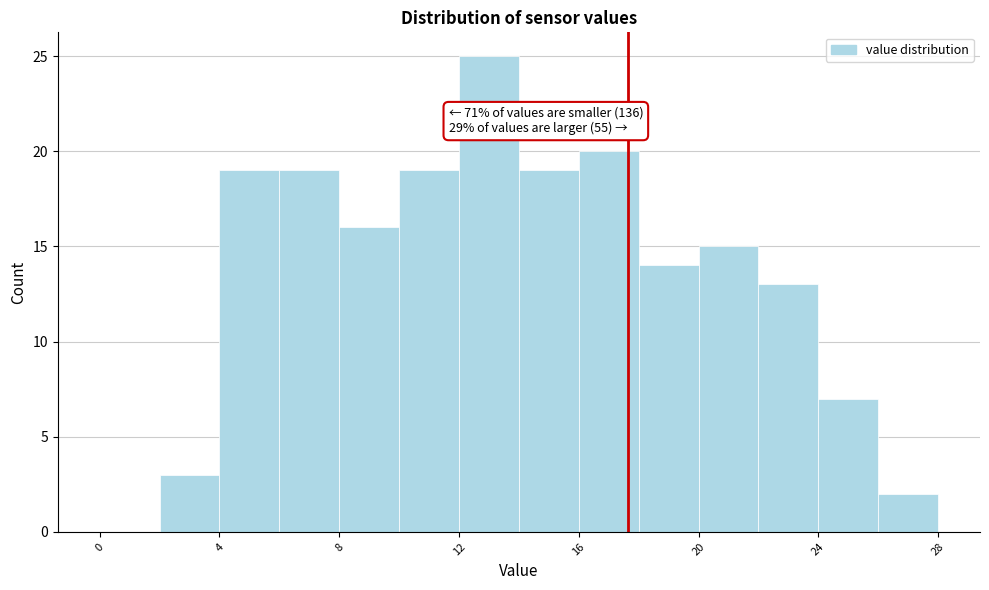

Over which range of the x-axis is the bar tallest?

12 to 14